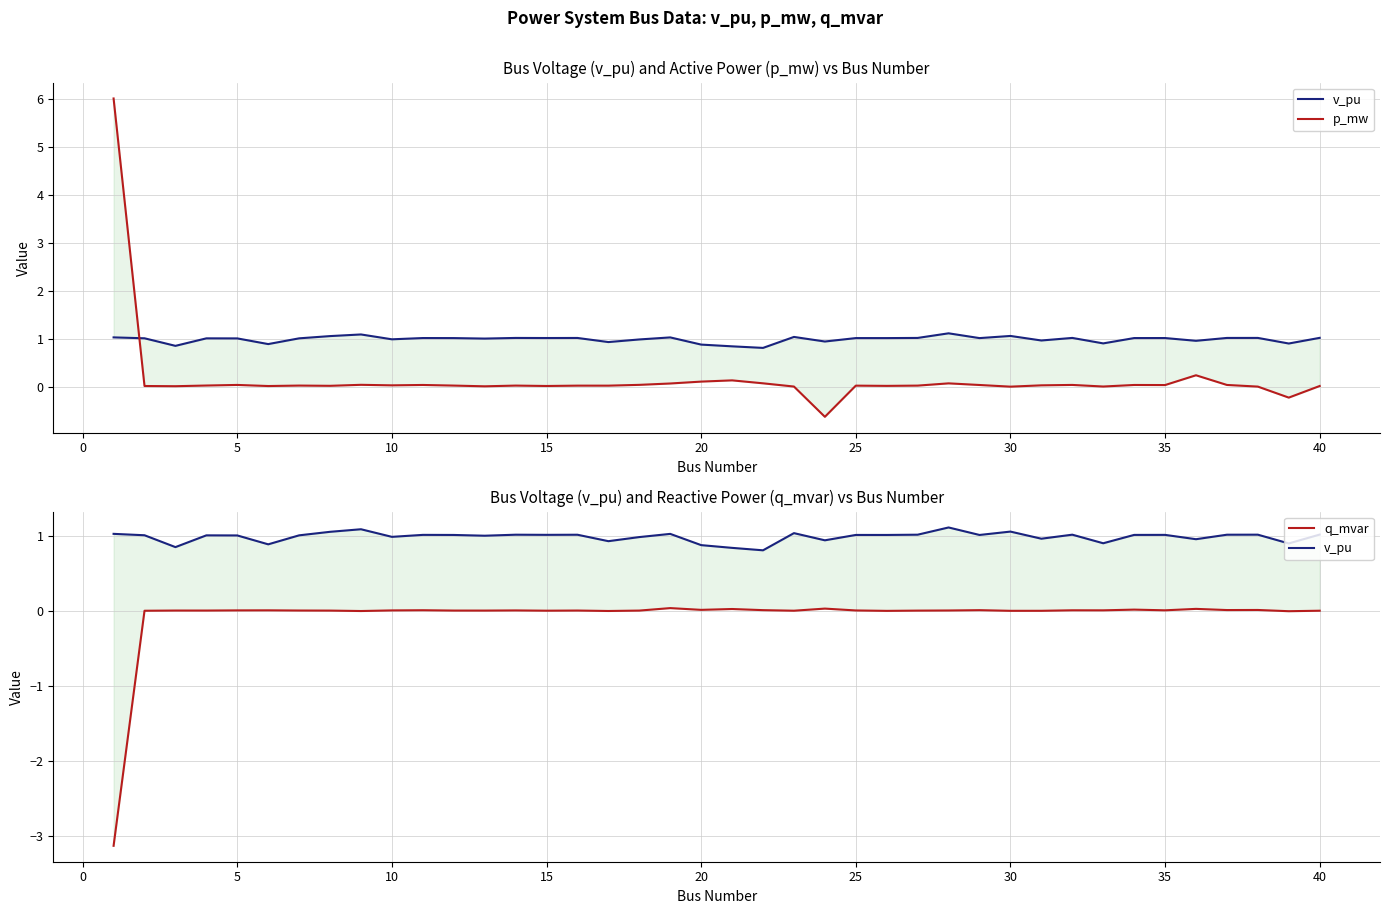

True or false: q_mvar and v_pu cross at least once.

False